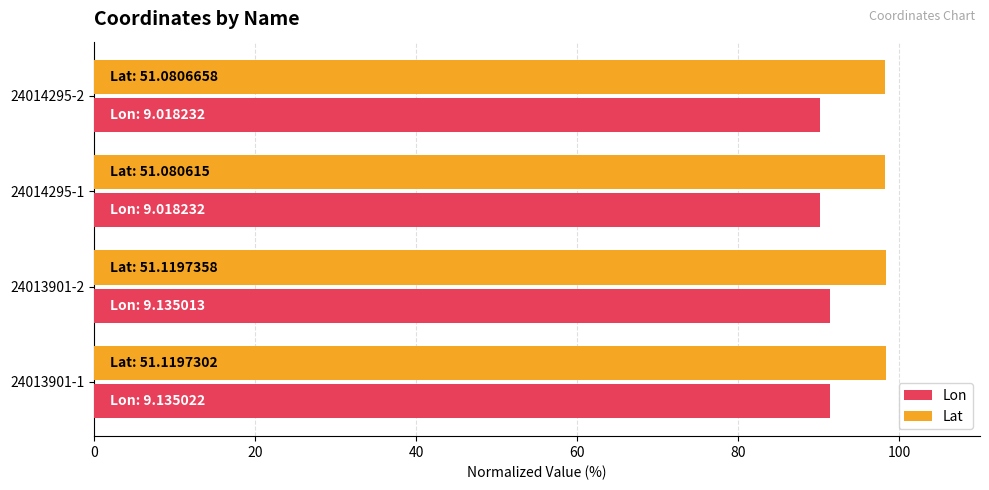

At how many categories does at least one series exceed 95?

4